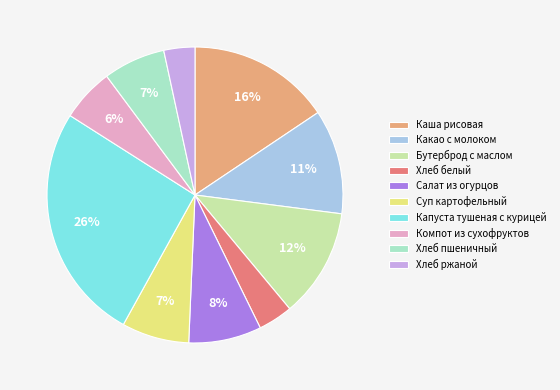

The Какао с молоком slice represents 17% of the pie. True or false?

False